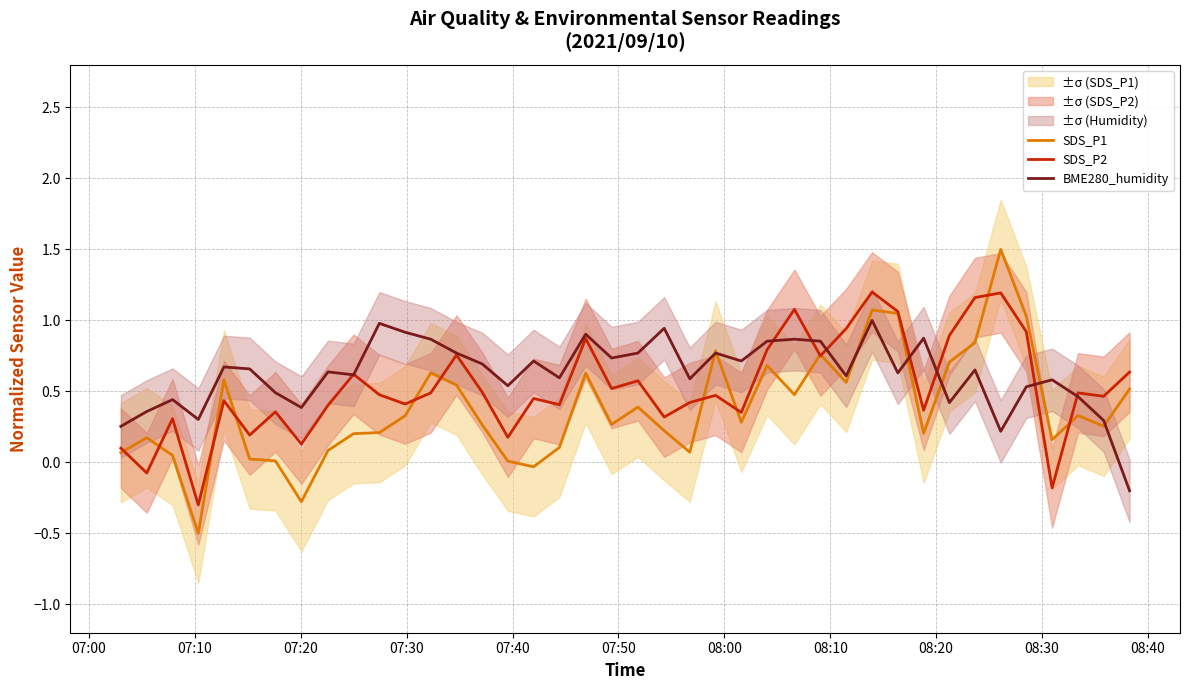

Count the number of data series in this chart.

3